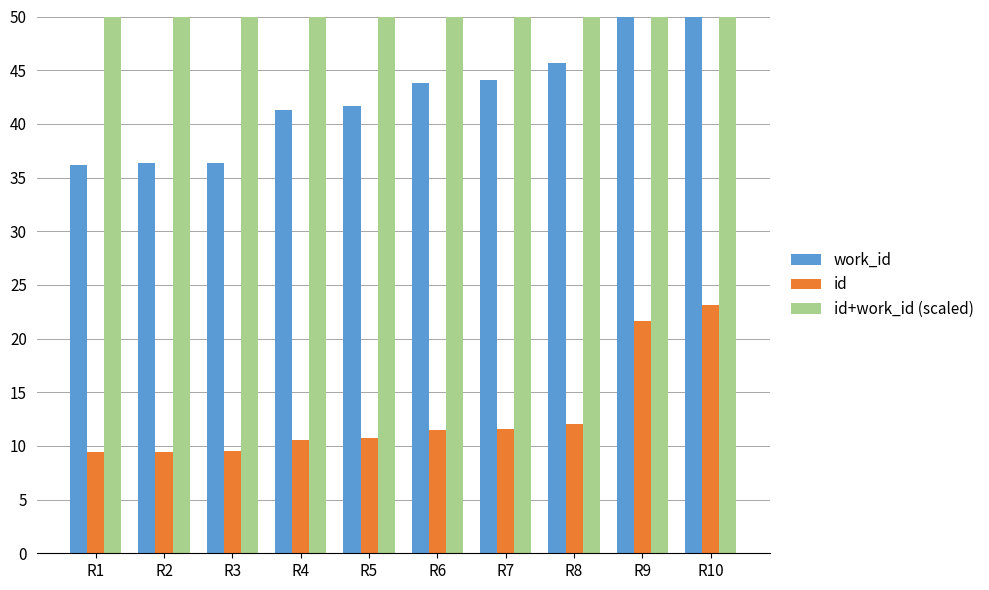

Where is work_id nearest to the value 56?

R8